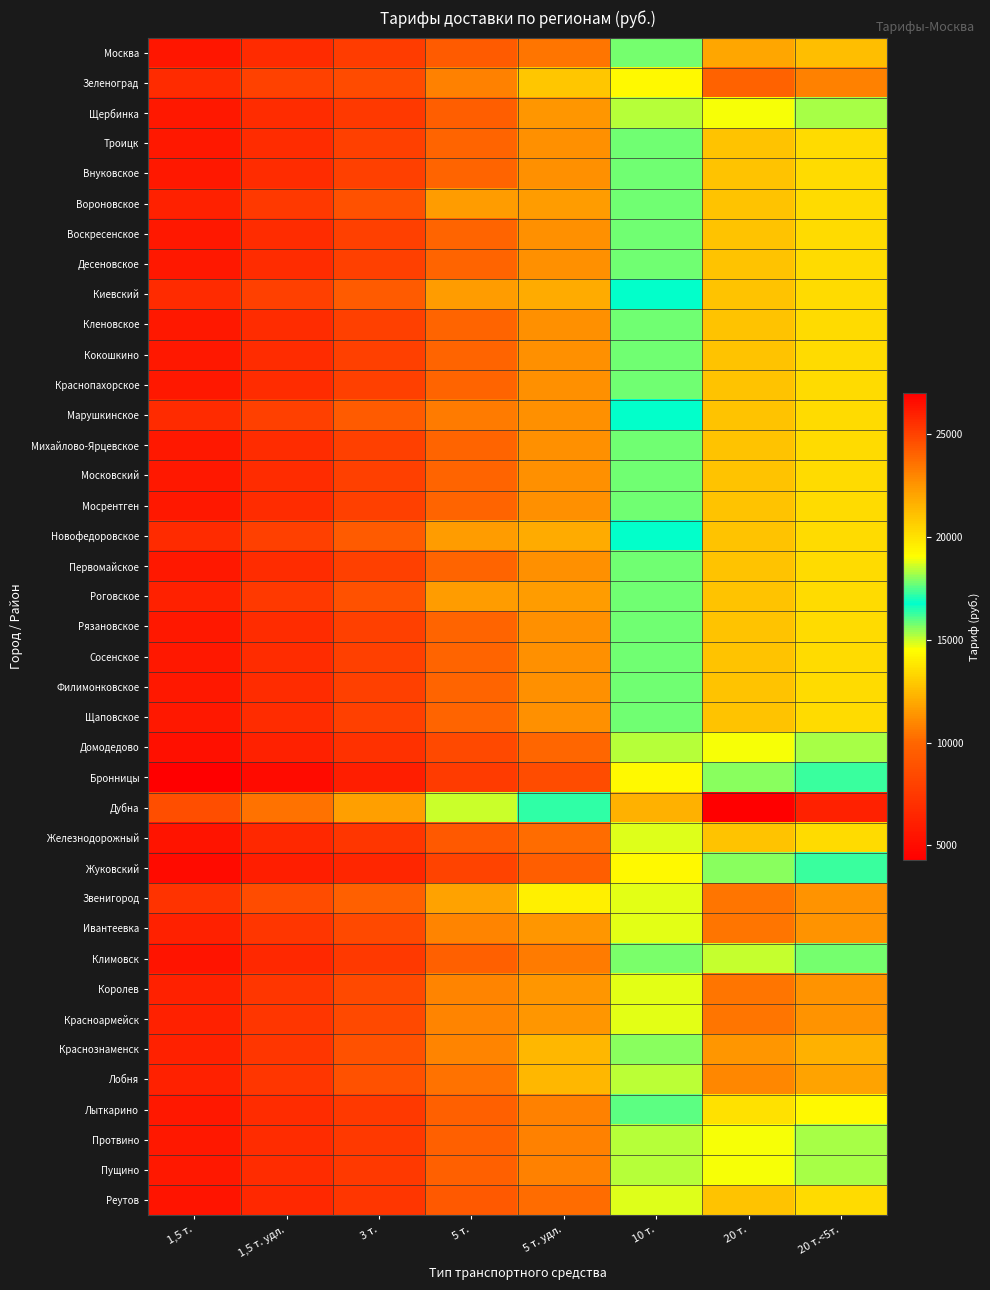

Reading left to right, list all the values displayed in this chart.

Москва: 1,5 т.=5600	1,5 т. удл.=6700	3 т.=7700	5 т.=9400	5 т. удл.=10500	10 т.=17800	20 т.=22000	20 т.<5т.=21200
Зеленоград: 1,5 т.=6700	1,5 т. удл.=8000	3 т.=8500	5 т.=10800	5 т. удл.=12900	10 т.=19200	20 т.=24000	20 т.<5т.=23100
Щербинка: 1,5 т.=5700	1,5 т. удл.=6800	3 т.=7500	5 т.=9600	5 т. удл.=11400	10 т.=15200	20 т.=19000	20 т.<5т.=18300
Троицк: 1,5 т.=5700	1,5 т. удл.=6800	3 т.=7900	5 т.=9900	5 т. удл.=11300	10 т.=15800	20 т.=21000	20 т.<5т.=20200
Внуковское: 1,5 т.=5700	1,5 т. удл.=6800	3 т.=7900	5 т.=9900	5 т. удл.=11300	10 т.=15800	20 т.=21000	20 т.<5т.=20200
Вороновское: 1,5 т.=6200	1,5 т. удл.=7500	3 т.=8900	5 т.=11600	5 т. удл.=11600	10 т.=15800	20 т.=21000	20 т.<5т.=20200
Воскресенское: 1,5 т.=5700	1,5 т. удл.=6800	3 т.=7900	5 т.=9900	5 т. удл.=11300	10 т.=15800	20 т.=21000	20 т.<5т.=20200
Десеновское: 1,5 т.=5700	1,5 т. удл.=6800	3 т.=7900	5 т.=9900	5 т. удл.=11300	10 т.=15800	20 т.=21000	20 т.<5т.=20200
Киевский: 1,5 т.=6700	1,5 т. удл.=7900	3 т.=9400	5 т.=11600	5 т. удл.=12100	10 т.=16800	20 т.=21000	20 т.<5т.=20200
Кленовское: 1,5 т.=5700	1,5 т. удл.=6800	3 т.=7900	5 т.=9900	5 т. удл.=11300	10 т.=15800	20 т.=21000	20 т.<5т.=20200
Кокошкино: 1,5 т.=5700	1,5 т. удл.=6800	3 т.=7900	5 т.=9900	5 т. удл.=11300	10 т.=15800	20 т.=21000	20 т.<5т.=20200
Краснопахорское: 1,5 т.=5700	1,5 т. удл.=6800	3 т.=7900	5 т.=9900	5 т. удл.=11300	10 т.=15800	20 т.=21000	20 т.<5т.=20200
Марушкинское: 1,5 т.=6700	1,5 т. удл.=7900	3 т.=9400	5 т.=10600	5 т. удл.=11300	10 т.=16800	20 т.=21000	20 т.<5т.=20200
Михайлово-Ярцевское: 1,5 т.=5700	1,5 т. удл.=6800	3 т.=7900	5 т.=9900	5 т. удл.=11300	10 т.=15800	20 т.=21000	20 т.<5т.=20200
Московский: 1,5 т.=5700	1,5 т. удл.=6800	3 т.=7900	5 т.=9900	5 т. удл.=11300	10 т.=15800	20 т.=21000	20 т.<5т.=20200
Мосрентген: 1,5 т.=5700	1,5 т. удл.=6800	3 т.=7900	5 т.=9900	5 т. удл.=11300	10 т.=15800	20 т.=21000	20 т.<5т.=20200
Новофедоровское: 1,5 т.=6700	1,5 т. удл.=7900	3 т.=9400	5 т.=11600	5 т. удл.=12100	10 т.=16800	20 т.=21000	20 т.<5т.=20200
Первомайское: 1,5 т.=5700	1,5 т. удл.=6800	3 т.=7900	5 т.=9900	5 т. удл.=11300	10 т.=15800	20 т.=21000	20 т.<5т.=20200
Роговское: 1,5 т.=6200	1,5 т. удл.=7500	3 т.=8900	5 т.=11600	5 т. удл.=11600	10 т.=15800	20 т.=21000	20 т.<5т.=20200
Рязановское: 1,5 т.=5700	1,5 т. удл.=6800	3 т.=7900	5 т.=9900	5 т. удл.=11300	10 т.=15800	20 т.=21000	20 т.<5т.=20200
Сосенское: 1,5 т.=5700	1,5 т. удл.=6800	3 т.=7900	5 т.=9900	5 т. удл.=11300	10 т.=15800	20 т.=21000	20 т.<5т.=20200
Филимонковское: 1,5 т.=5700	1,5 т. удл.=6800	3 т.=7900	5 т.=9900	5 т. удл.=11300	10 т.=15800	20 т.=21000	20 т.<5т.=20200
Щаповское: 1,5 т.=5700	1,5 т. удл.=6800	3 т.=7900	5 т.=9900	5 т. удл.=11300	10 т.=15800	20 т.=21000	20 т.<5т.=20200
Домодедово: 1,5 т.=5200	1,5 т. удл.=6200	3 т.=7100	5 т.=8400	5 т. удл.=10000	10 т.=15200	20 т.=19000	20 т.<5т.=18300
Бронницы: 1,5 т.=4300	1,5 т. удл.=5000	3 т.=6000	5 т.=7600	5 т. удл.=8600	10 т.=14400	20 т.=18000	20 т.<5т.=17300
Дубна: 1,5 т.=8700	1,5 т. удл.=10400	3 т.=11700	5 т.=15000	5 т. удл.=17200	10 т.=21600	20 т.=27000	20 т.<5т.=26000
Железнодорожный: 1,5 т.=5500	1,5 т. удл.=6600	3 т.=7400	5 т.=9300	5 т. удл.=10200	10 т.=14800	20 т.=21000	20 т.<5т.=20200
Жуковский: 1,5 т.=5000	1,5 т. удл.=6000	3 т.=6500	5 т.=8100	5 т. удл.=9600	10 т.=14400	20 т.=18000	20 т.<5т.=17300
Звенигород: 1,5 т.=7200	1,5 т. удл.=8600	3 т.=9700	5 т.=11800	5 т. удл.=14100	10 т.=18800	20 т.=23500	20 т.<5т.=22600
Ивантеевка: 1,5 т.=6200	1,5 т. удл.=7400	3 т.=8400	5 т.=10900	5 т. удл.=11400	10 т.=18800	20 т.=23500	20 т.<5т.=22600
Климовск: 1,5 т.=5500	1,5 т. удл.=6600	3 т.=7500	5 т.=9700	5 т. удл.=10600	10 т.=15700	20 т.=18500	20 т.<5т.=17800
Королев: 1,5 т.=6200	1,5 т. удл.=7400	3 т.=8400	5 т.=10900	5 т. удл.=11400	10 т.=18800	20 т.=23500	20 т.<5т.=22600
Красноармейск: 1,5 т.=6200	1,5 т. удл.=7400	3 т.=8400	5 т.=10900	5 т. удл.=11400	10 т.=18800	20 т.=23500	20 т.<5т.=22600
Краснознаменск: 1,5 т.=6200	1,5 т. удл.=7400	3 т.=8900	5 т.=10900	5 т. удл.=12400	10 т.=18000	20 т.=22500	20 т.<5т.=21600
Лобня: 1,5 т.=6200	1,5 т. удл.=7400	3 т.=8900	5 т.=10400	5 т. удл.=12400	10 т.=18400	20 т.=23000	20 т.<5т.=22100
Лыткарино: 1,5 т.=5700	1,5 т. удл.=6800	3 т.=7500	5 т.=9700	5 т. удл.=10800	10 т.=16000	20 т.=20000	20 т.<5т.=19200
Протвино: 1,5 т.=5700	1,5 т. удл.=6800	3 т.=7500	5 т.=9700	5 т. удл.=10800	10 т.=15200	20 т.=19000	20 т.<5т.=18300
Пущино: 1,5 т.=5700	1,5 т. удл.=6800	3 т.=7500	5 т.=9700	5 т. удл.=10800	10 т.=15200	20 т.=19000	20 т.<5т.=18300
Реутов: 1,5 т.=5500	1,5 т. удл.=6600	3 т.=7400	5 т.=9300	5 т. удл.=10200	10 т.=14800	20 т.=21000	20 т.<5т.=20200